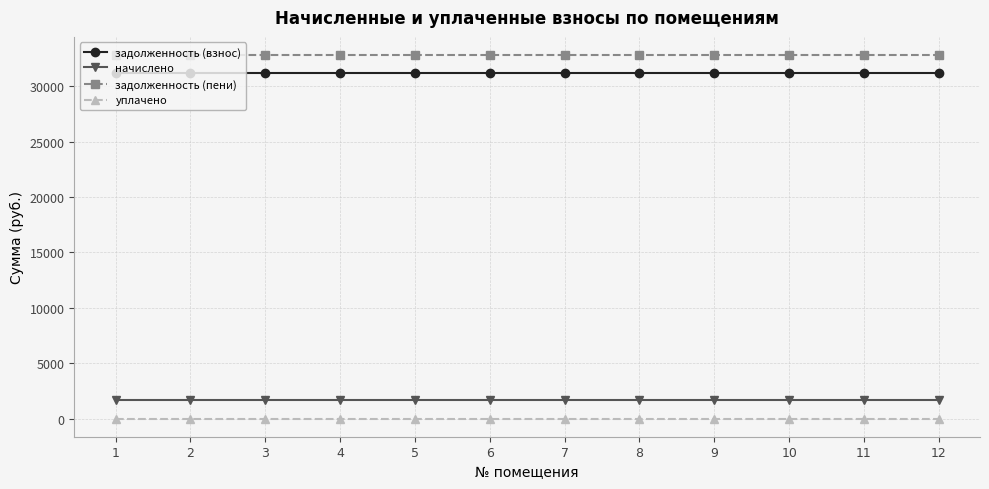

The value of задолженность (пени) at 2 is 32817.6. True or false?

True